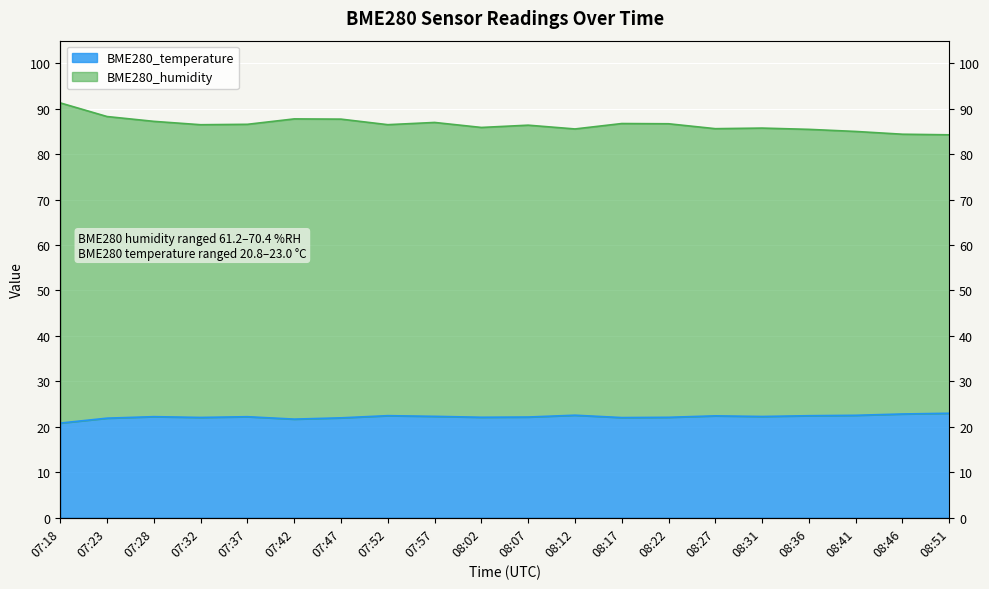

Reading right to left, extract all data points from this chart.

BME280_humidity: 84.2	84.4	85.0	85.4	85.7	85.6	86.7	86.7	85.5	86.3	85.8	87.0	86.5	87.7	87.7	86.5	86.4	87.2	88.2	91.2
BME280_temperature: 23.0	22.8	22.5	22.4	22.3	22.4	22.1	22.0	22.6	22.2	22.1	22.3	22.5	22.0	21.7	22.2	22.1	22.2	21.9	20.8